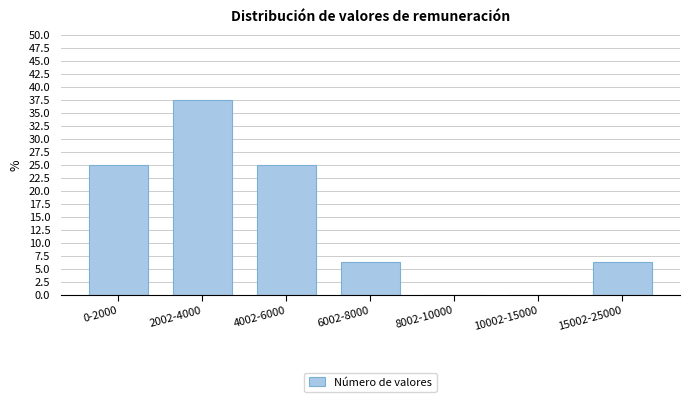

What is the sum of all values?

100.0